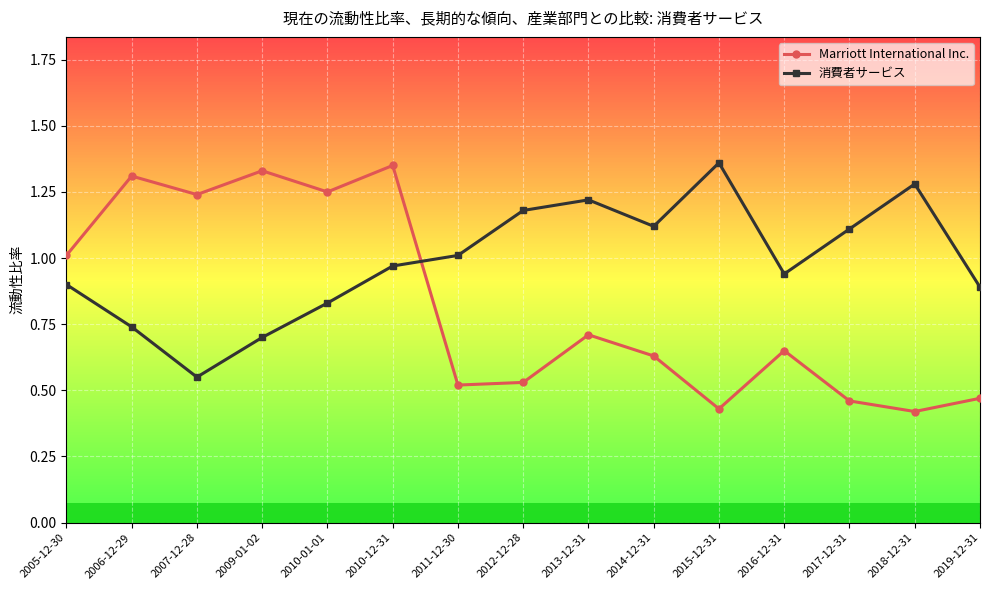

At which category does Marriott International Inc. reach its first local valley?

2007-12-28